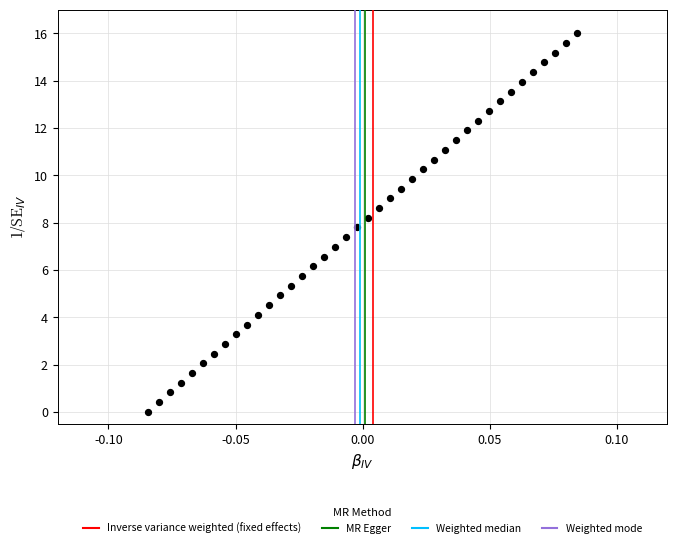

What is the range of Y values (max minus min)?

16.0